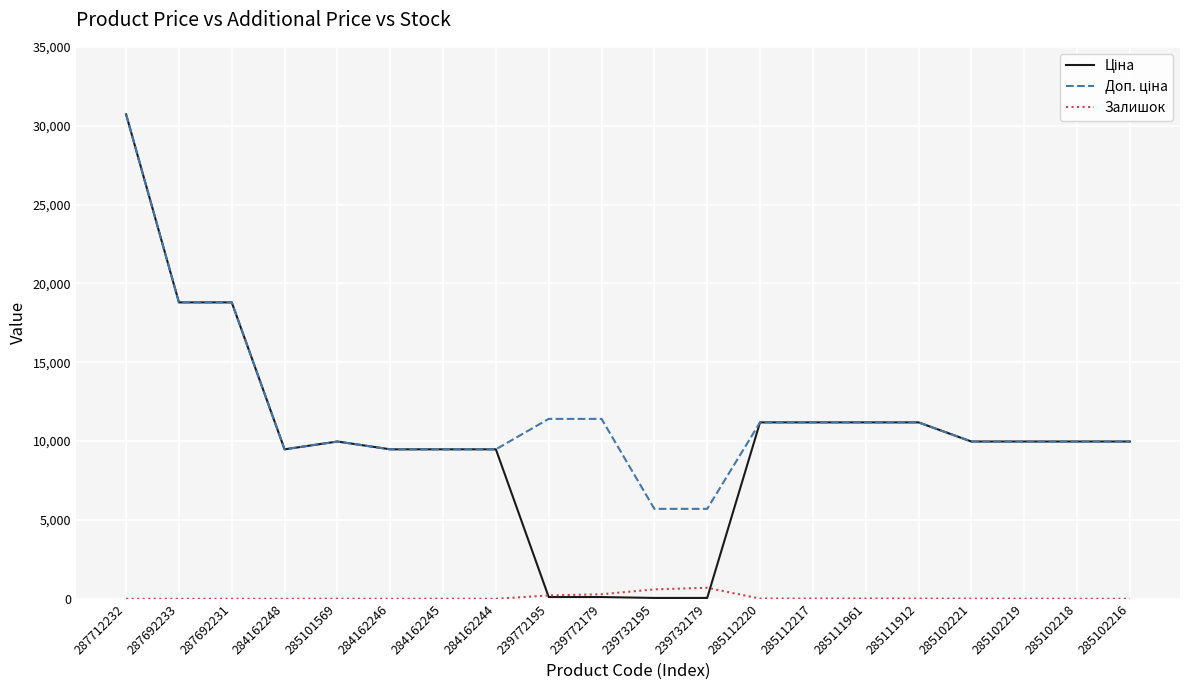

What is the spread (max minus min) of values at 287692233?

18796.8